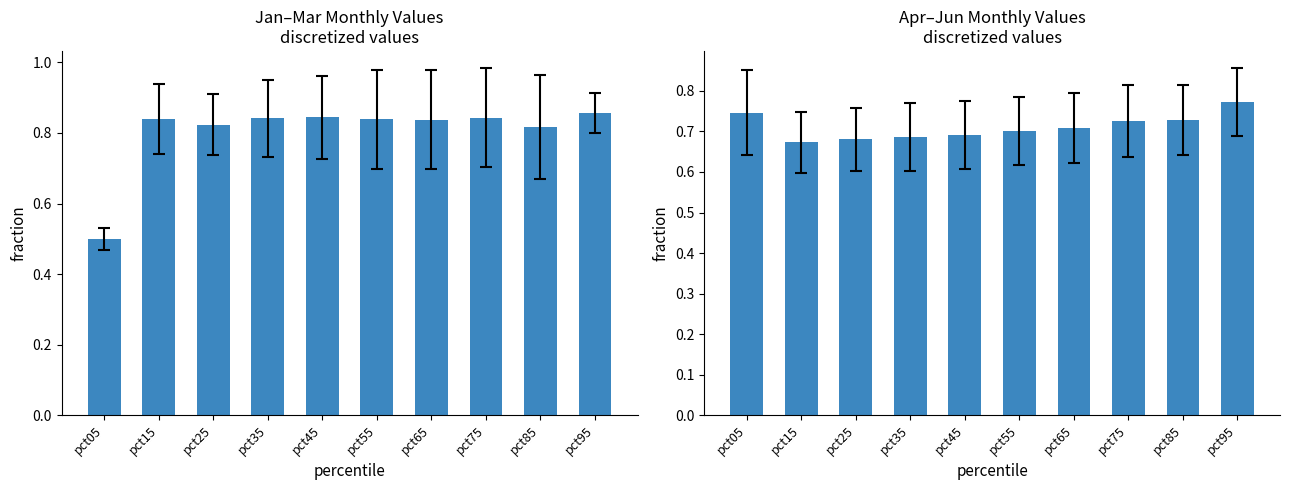

Is it true that Apr-Jun avg equals 0.4 at pct45?

False